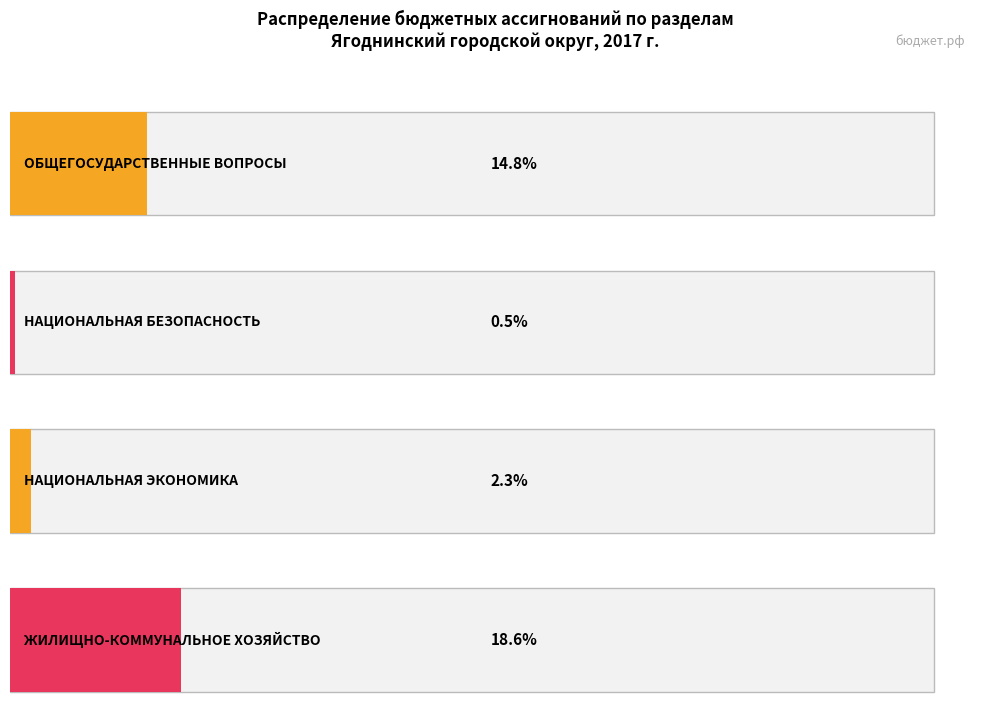

Rank the categories by value from highest to lowest.

ЖИЛИЩНО-КОММУНАЛЬНОЕ
ХОЗЯЙСТВО, ОБЩЕГОСУДАРСТВЕННЫЕ
ВОПРОСЫ, НАЦИОНАЛЬНАЯ
ЭКОНОМИКА, НАЦИОНАЛЬНАЯ
БЕЗОПАСНОСТЬ